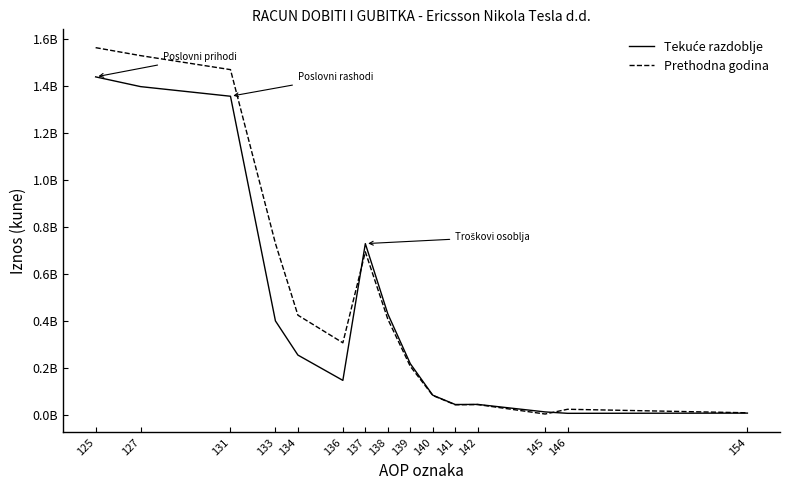

Where do Prethodna godina and Tekuće razdoblje first cross each other?

136 and 137